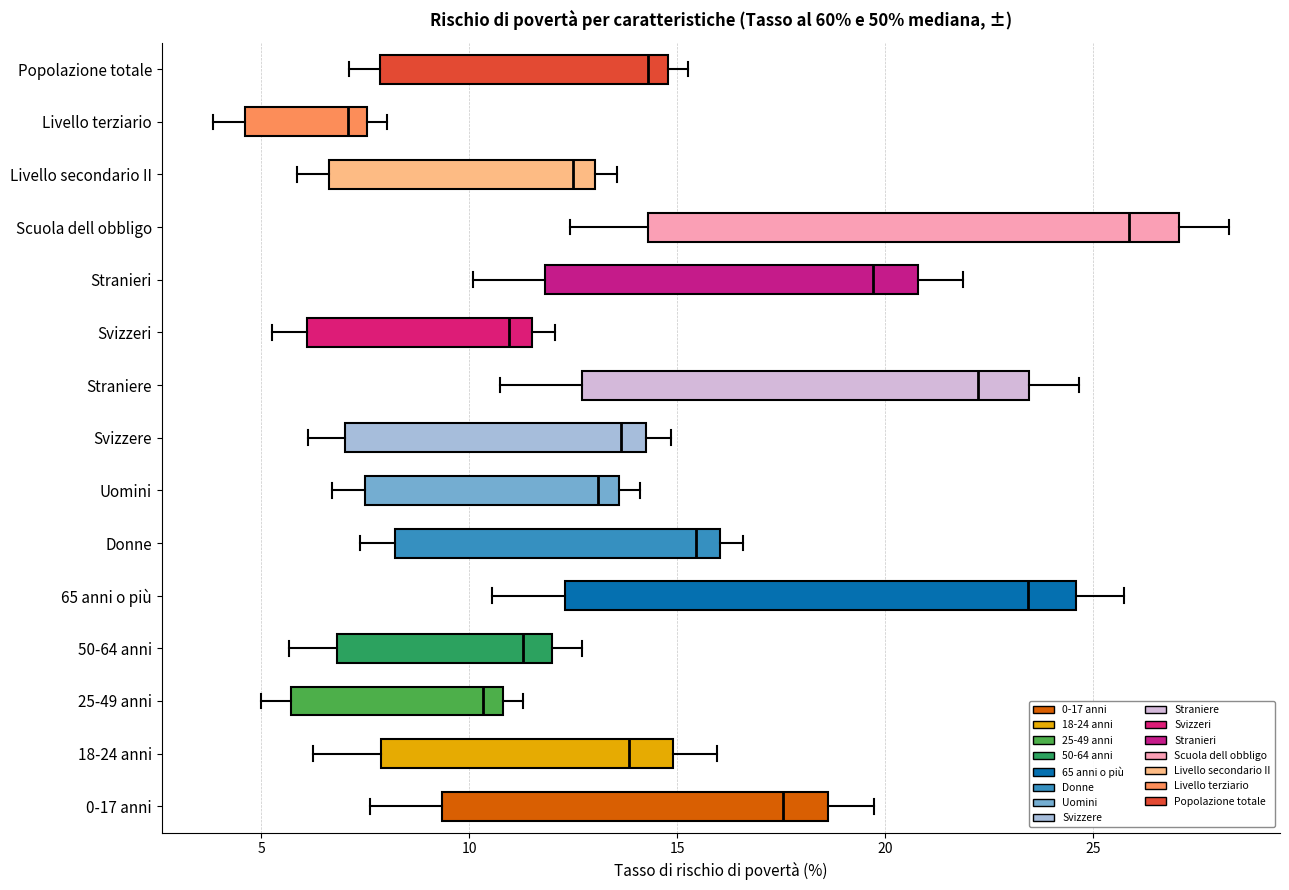

Reading bottom to top, transcribe this box plot: for each box, give where its median line is, the range the box spans, and where its two whiskers end, as read against the x-axis. The values are not printed on the chart, so give them approximately, as read against the axis.

0-17 anni: median 17.5, box 9.5 to 18.5, whiskers 7.5 to 19.5
18-24 anni: median 14.0, box 8.0 to 15.0, whiskers 6.0 to 16.0
25-49 anni: median 10.5, box 5.5 to 11.0, whiskers 5.0 to 11.5
50-64 anni: median 11.5, box 7.0 to 12.0, whiskers 5.5 to 12.5
65 anni o più: median 23.5, box 12.5 to 24.5, whiskers 10.5 to 25.5
Donne: median 15.5, box 8.0 to 16.0, whiskers 7.5 to 16.5
Uomini: median 13.0, box 7.5 to 13.5, whiskers 6.5 to 14.0
Svizzere: median 13.5, box 7.0 to 14.0, whiskers 6.0 to 15.0
Straniere: median 22.0, box 12.5 to 23.5, whiskers 11.0 to 24.5
Svizzeri: median 11.0, box 6.0 to 11.5, whiskers 5.5 to 12.0
Stranieri: median 19.5, box 12.0 to 21.0, whiskers 10.0 to 22.0
Scuola dell obbligo: median 26.0, box 14.5 to 27.0, whiskers 12.5 to 28.5
Livello secondario II: median 12.5, box 6.5 to 13.0, whiskers 6.0 to 13.5
Livello terziario: median 7.0, box 4.5 to 7.5, whiskers 4.0 to 8.0
Popolazione totale: median 14.5, box 8.0 to 15.0, whiskers 7.0 to 15.5